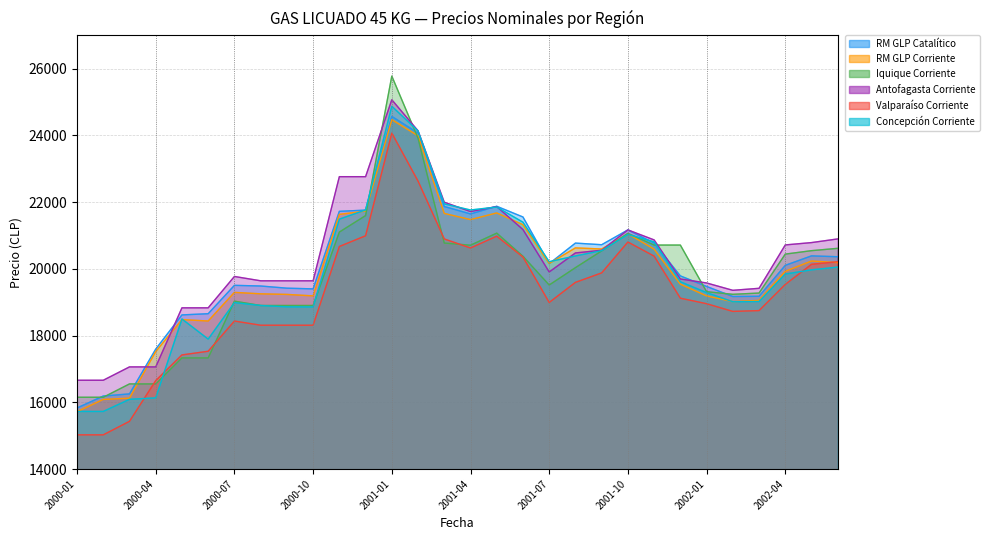

What is the total value across all series at 2001-10?

126271